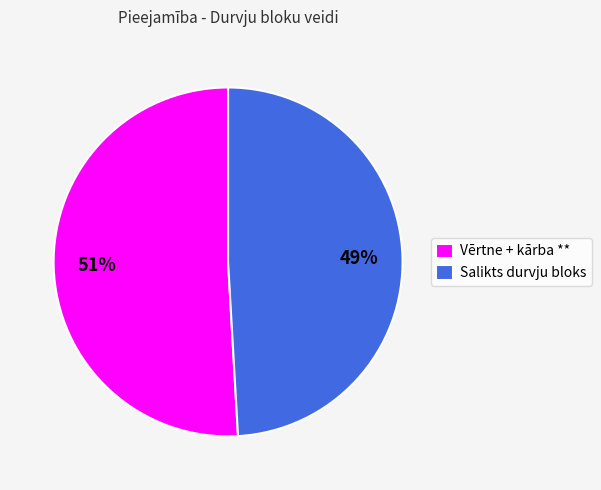

Does Vērtne + kārba ** account for over 50% of the chart?

Yes